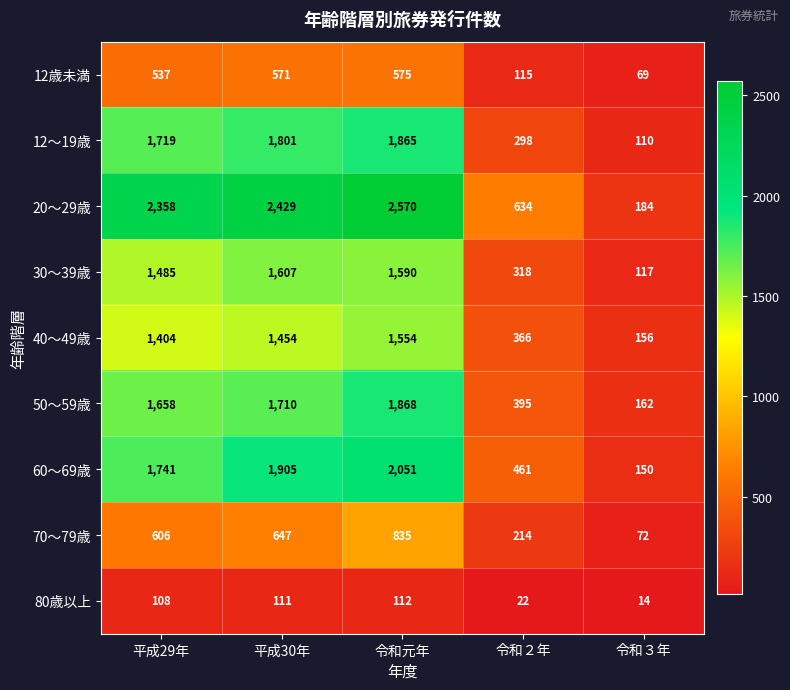

What is the difference between the maximum and second lowest values in the 12歳未満 series?

460